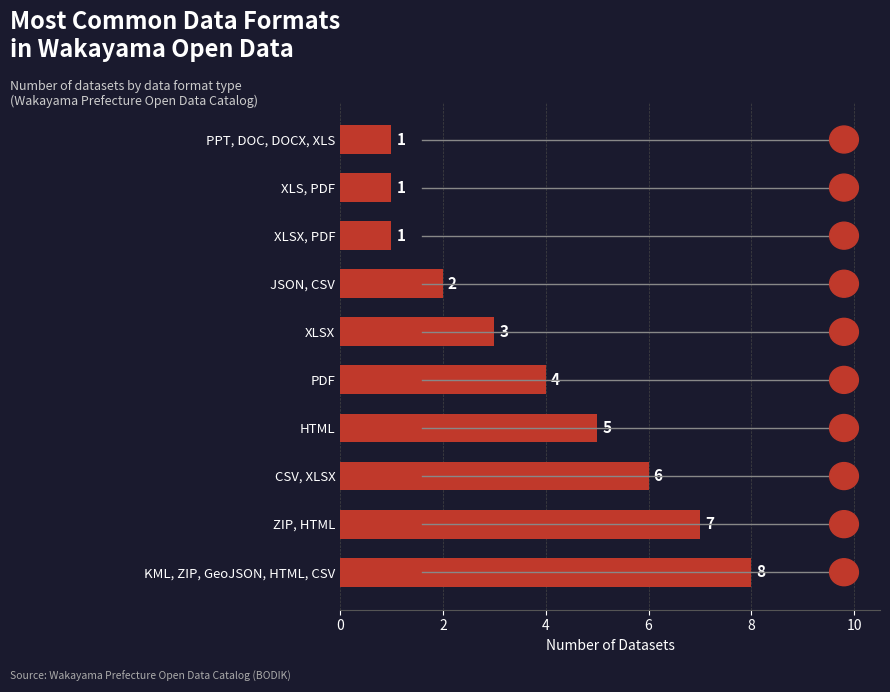

What is the sum of all values?

38